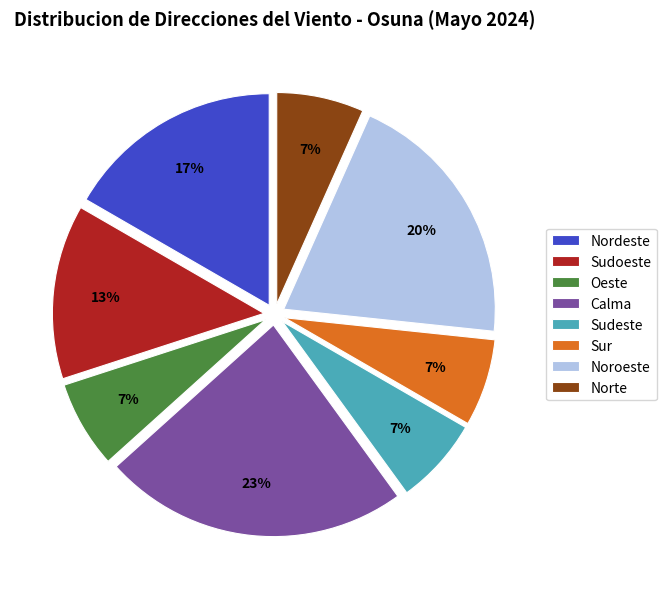

To the nearest percent, what is the combined percentage of Calma and Nordeste?

40%